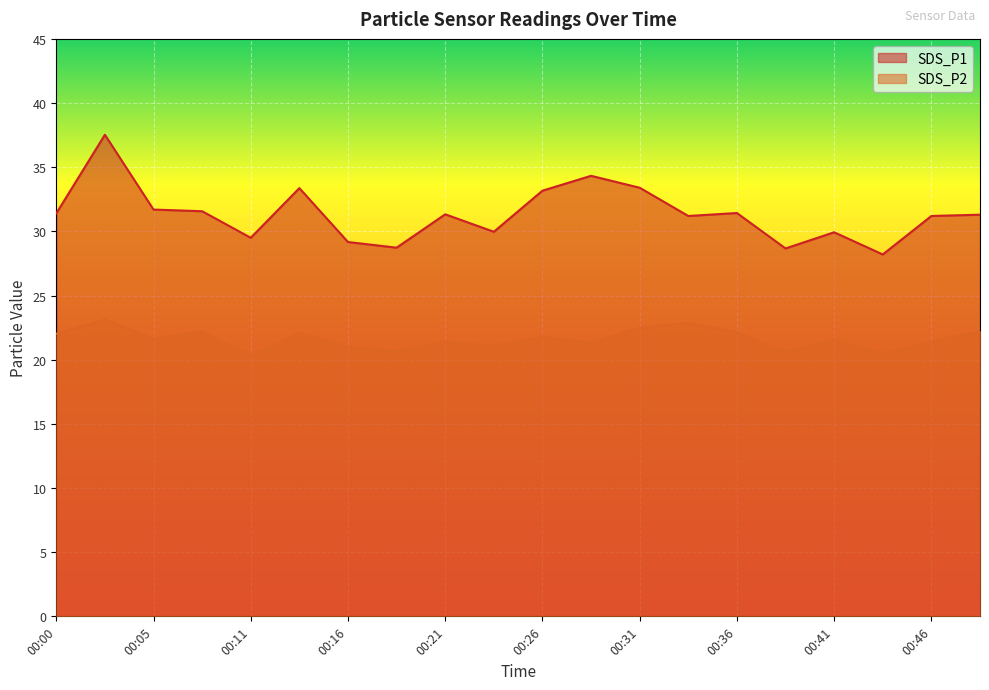

What is the value of the SDS_P2 point at the 17th from the left?

21.6